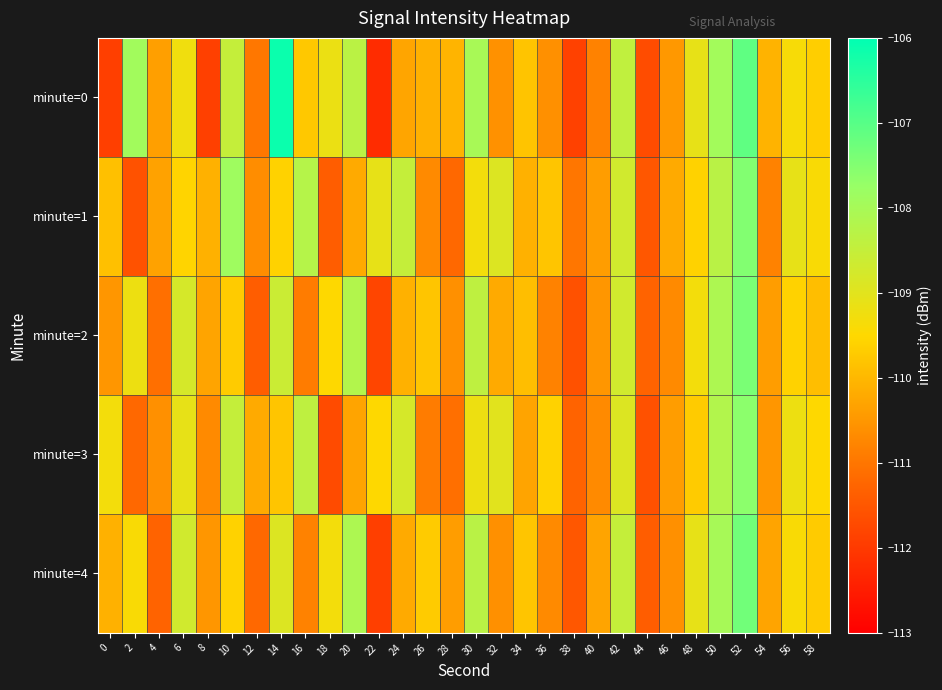

Between 34 and 8, which is larger?

34